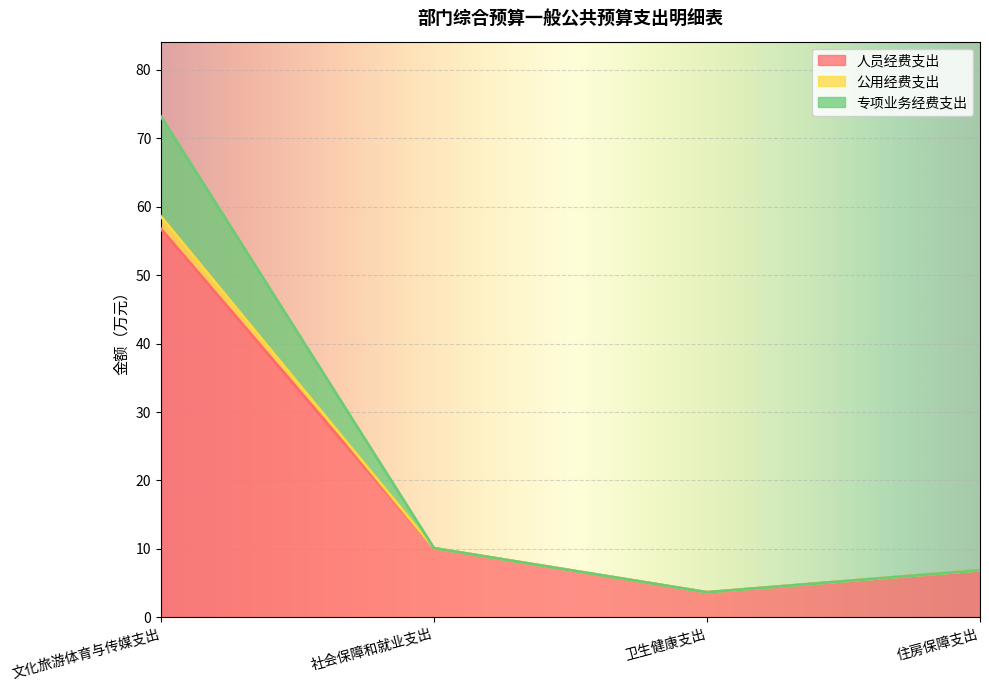

List the labels in order of 公用经费支出 value, smallest first.

卫生健康支出, 住房保障支出, 社会保障和就业支出, 文化旅游体育与传媒支出